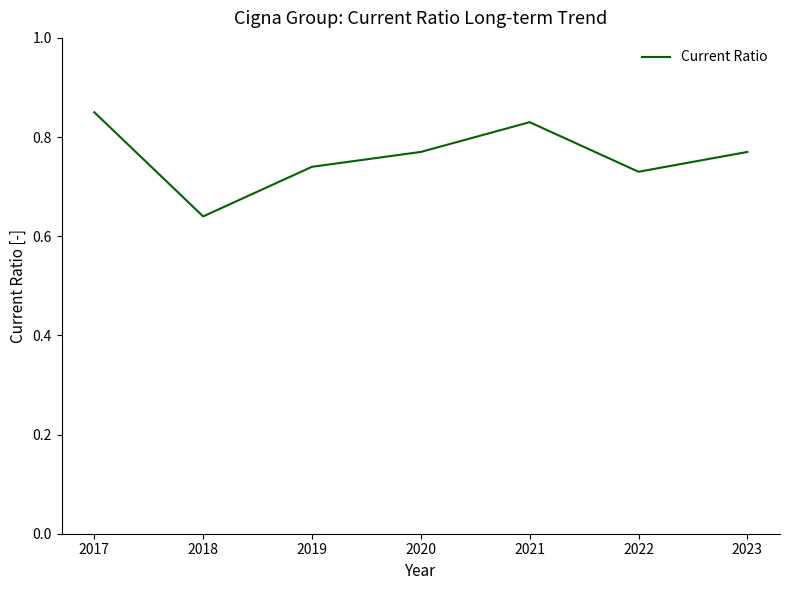

What is the difference between the second highest and second lowest values?

0.1